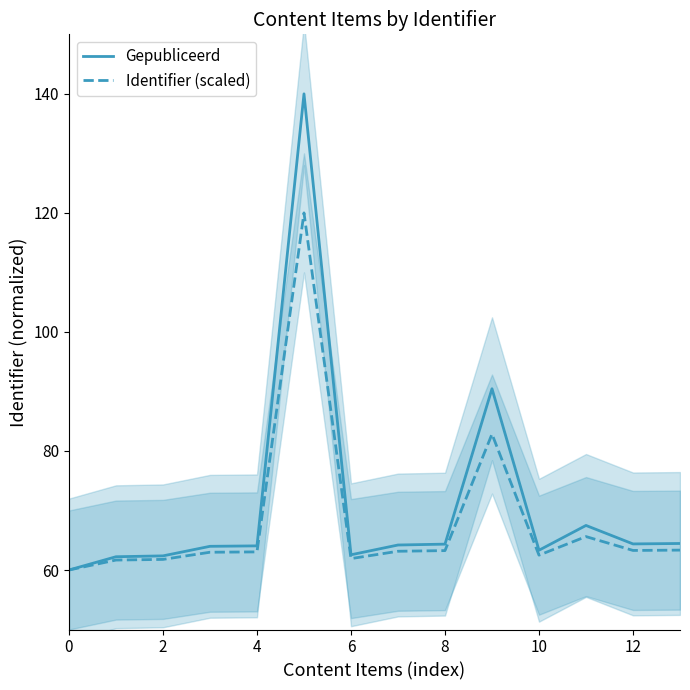

Is the value of Gepubliceerd at 8 greater than the value of Identifier (scaled) at 12?

Yes